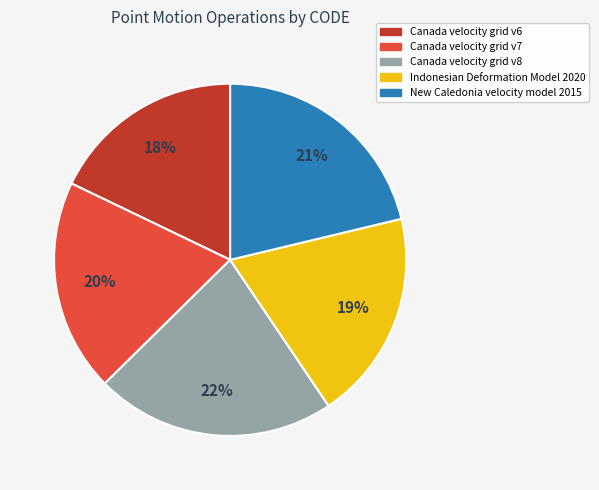

Count the number of slices in the pie.

5